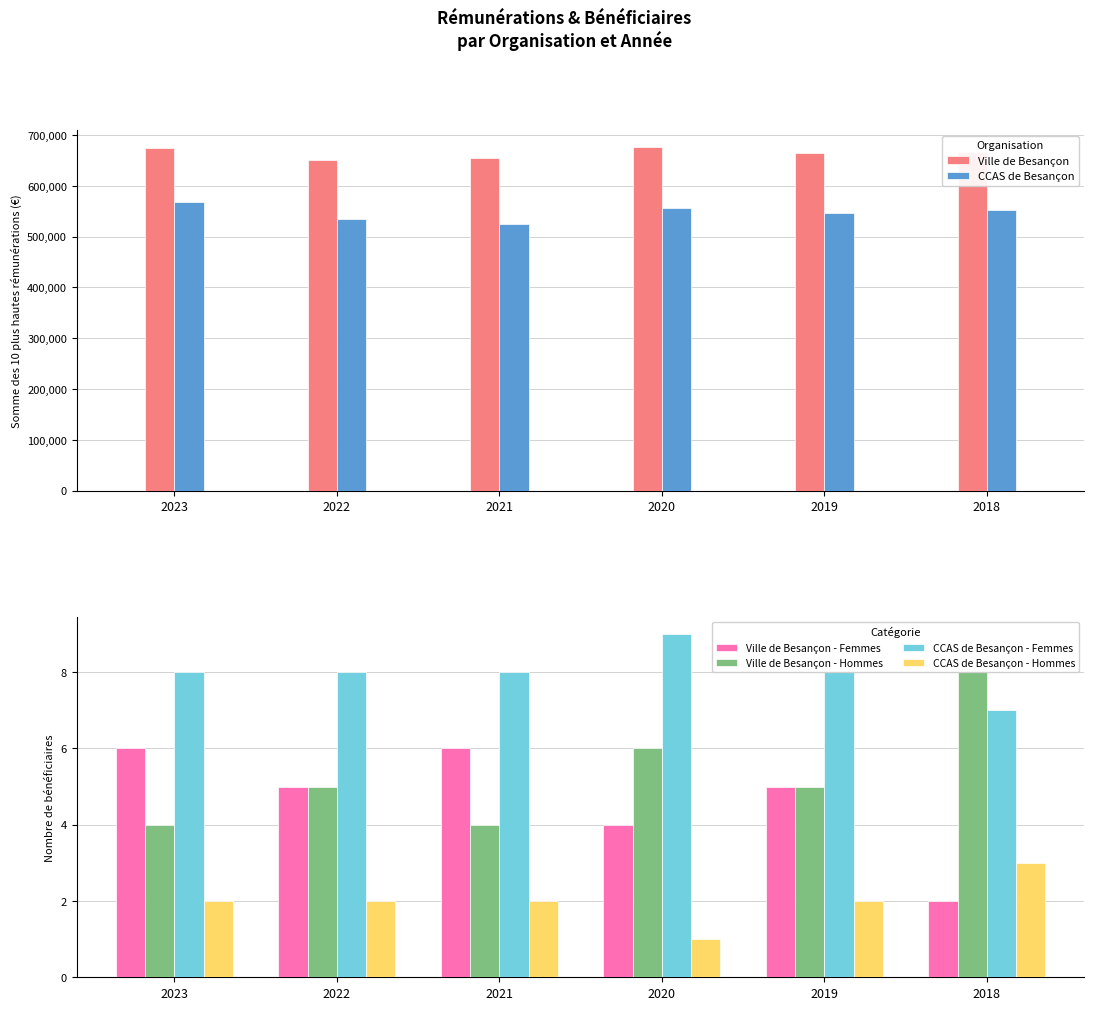

At how many categories does at least one series exceed 417308?

6